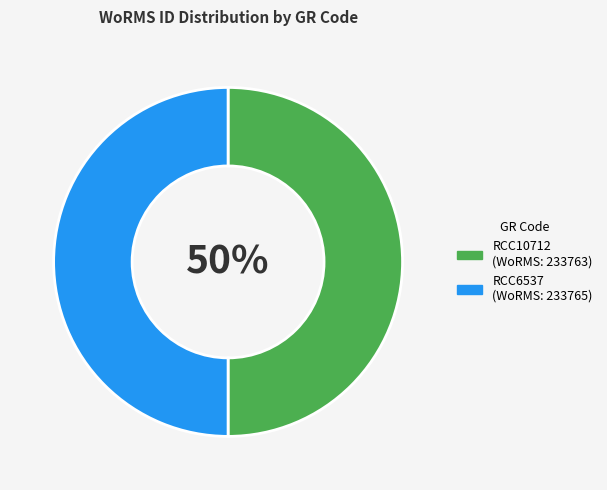

Combined, do RCC6537 and RCC10712 account for over 50%?

Yes